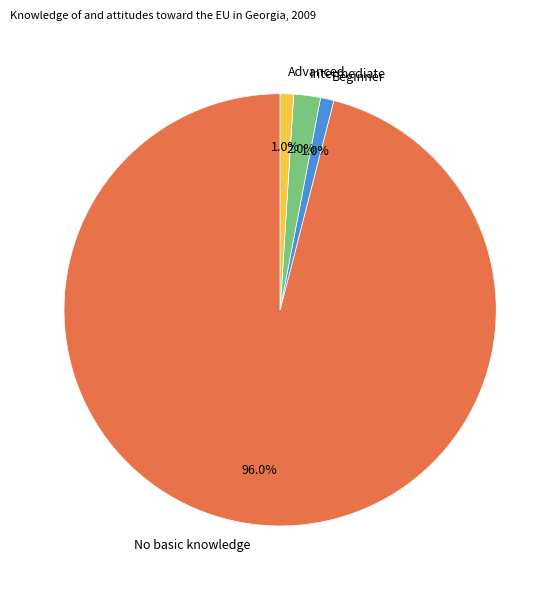

Which category accounts for the majority?

No basic knowledge